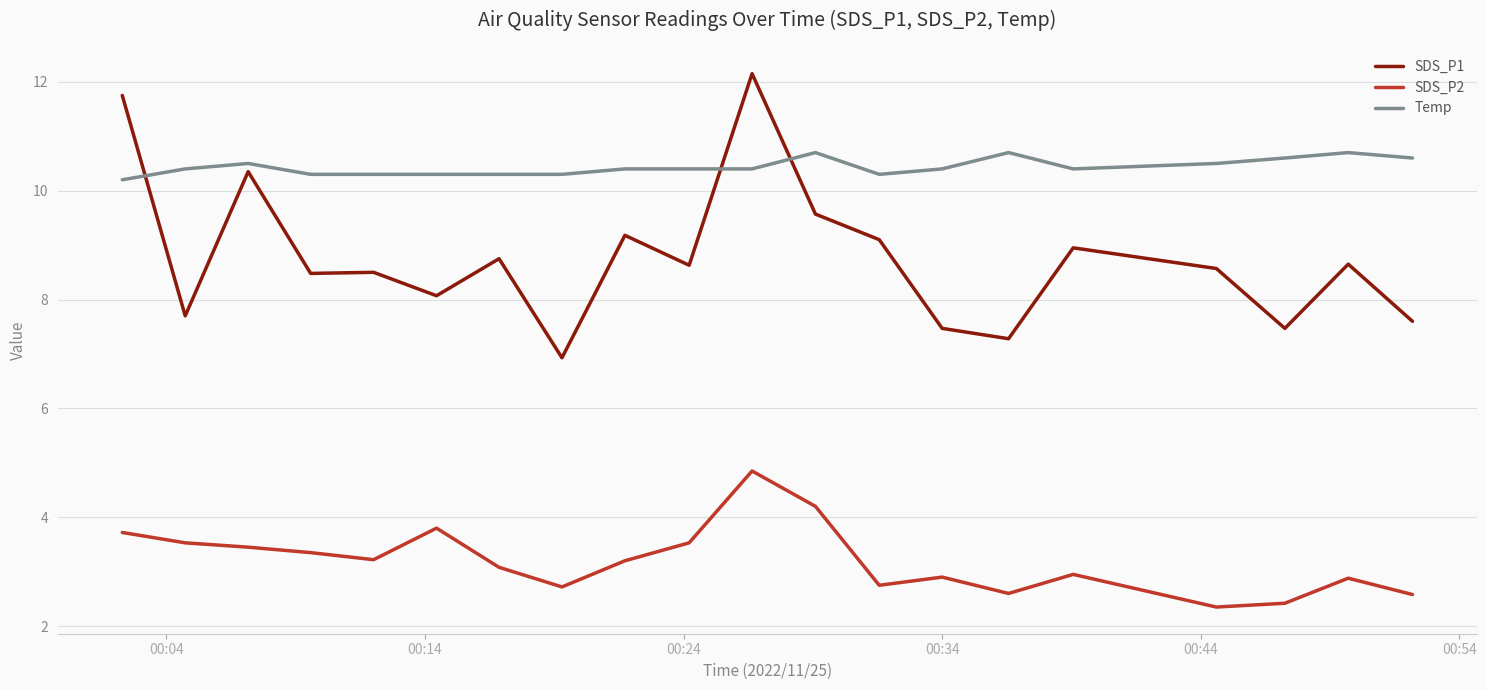

What is the difference between the maximum and minimum values in the Temp series?

0.5